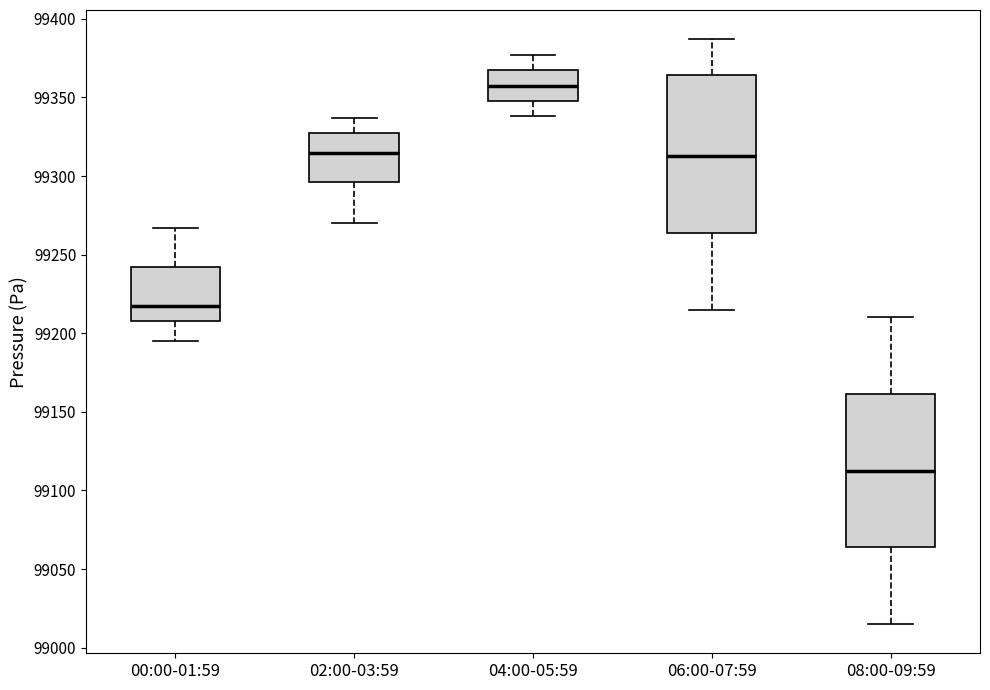

Reading left to right, transcribe this box plot: for each box, give where its median line is, the range the box spans, and where its two whiskers end, as read against the y-axis. The values are not printed on the chart, so give them approximately, as read against the axis.

00:00-01:59: median 99215, box 99210 to 99240, whiskers 99195 to 99265
02:00-03:59: median 99315, box 99295 to 99325, whiskers 99270 to 99335
04:00-05:59: median 99360, box 99350 to 99365, whiskers 99340 to 99375
06:00-07:59: median 99315, box 99265 to 99365, whiskers 99215 to 99385
08:00-09:59: median 99115, box 99065 to 99160, whiskers 99015 to 99210